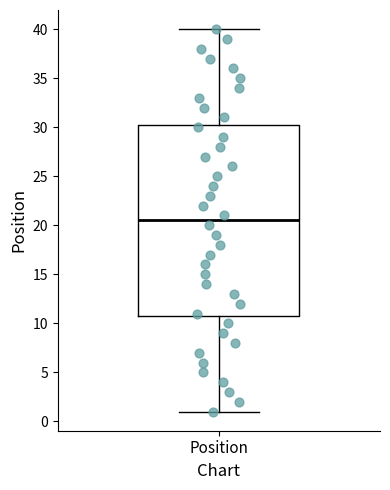

Read this box plot against the y-axis: the position of the median line, the range covered by the box, and the ends of both whiskers. The values are not printed on the chart, so give them approximately, as read against the axis.

median 20.5, box 11.0 to 30.5, whiskers 1.0 to 40.0